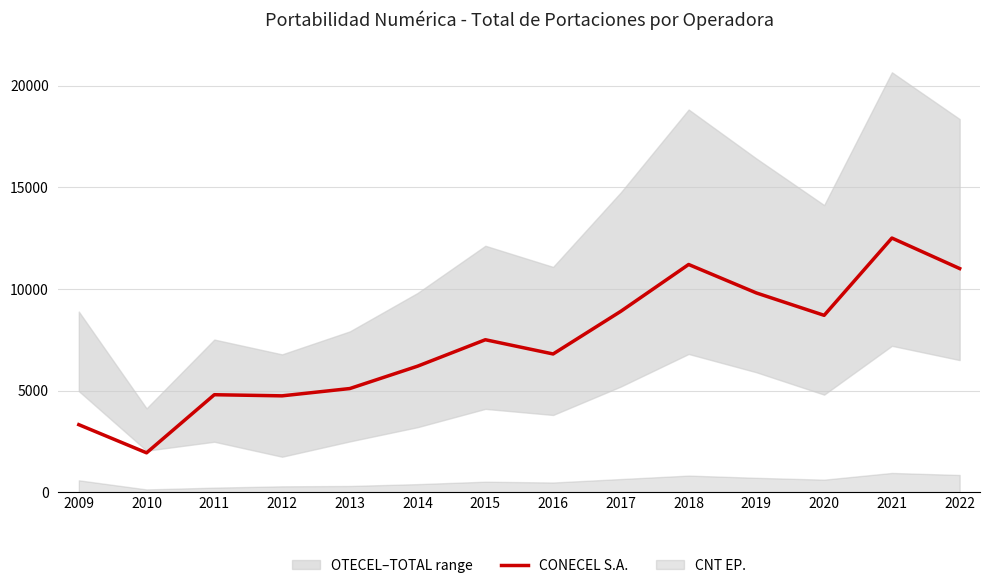

Does the chart display data point markers on the line(s)?

No